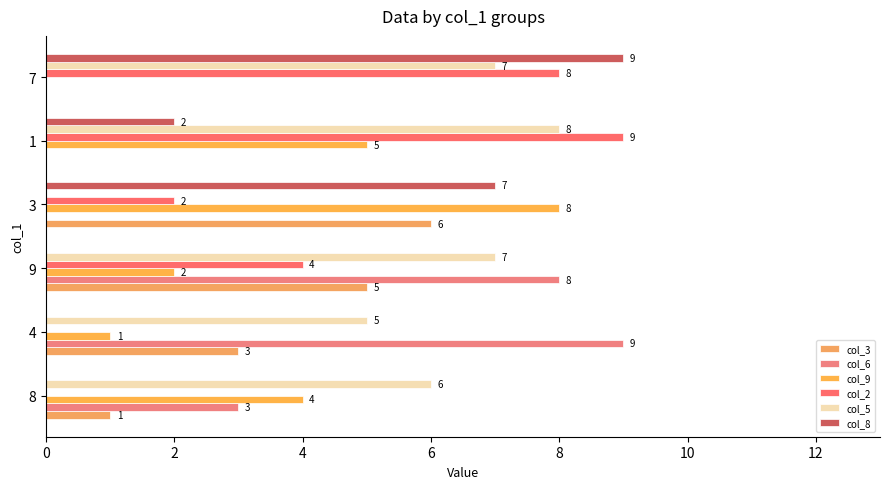

How many series are shown in this chart?

6